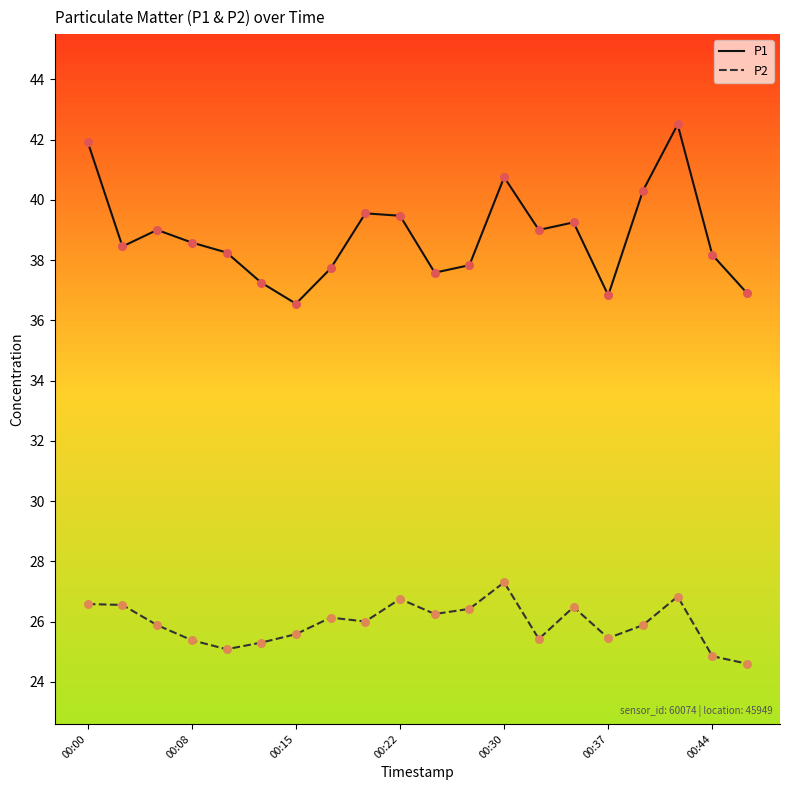

Which series has the largest total across all categories?

P1